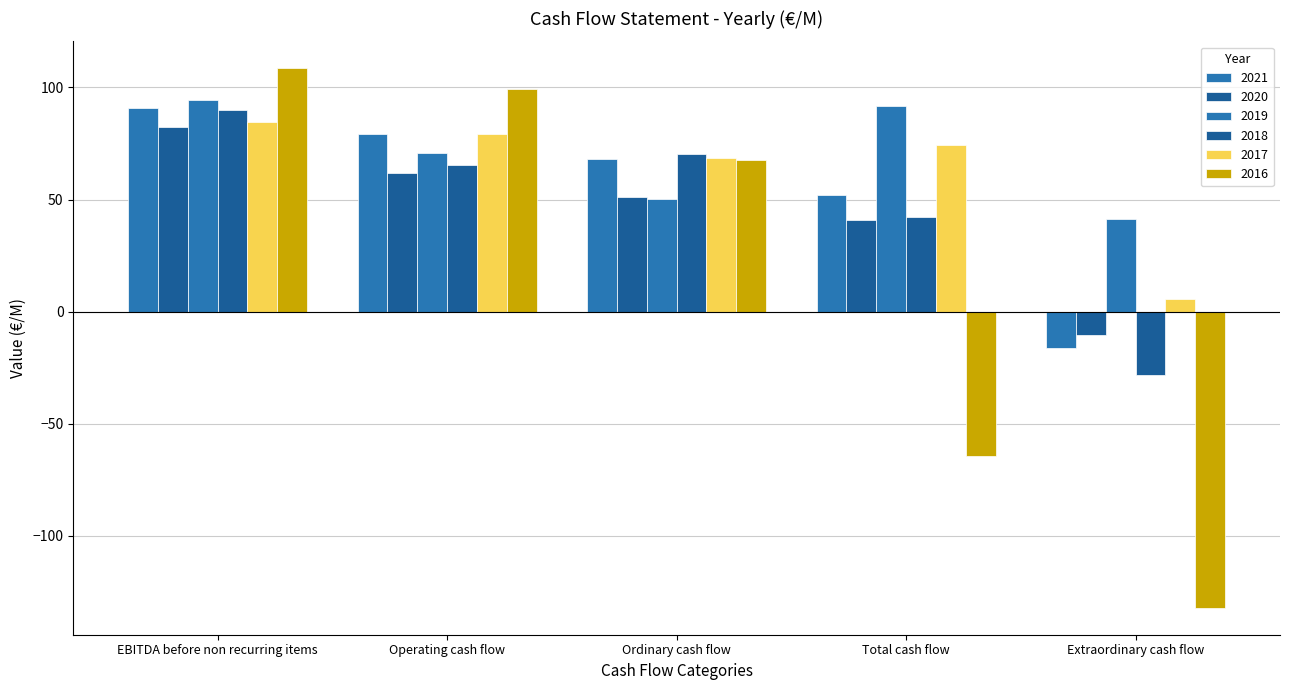

How many data points in 2019 are above 70?

3